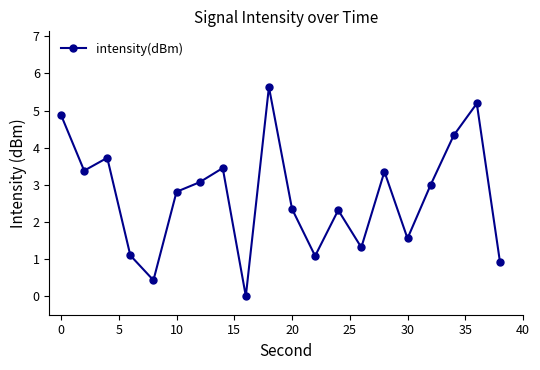

What is the average value?

2.7